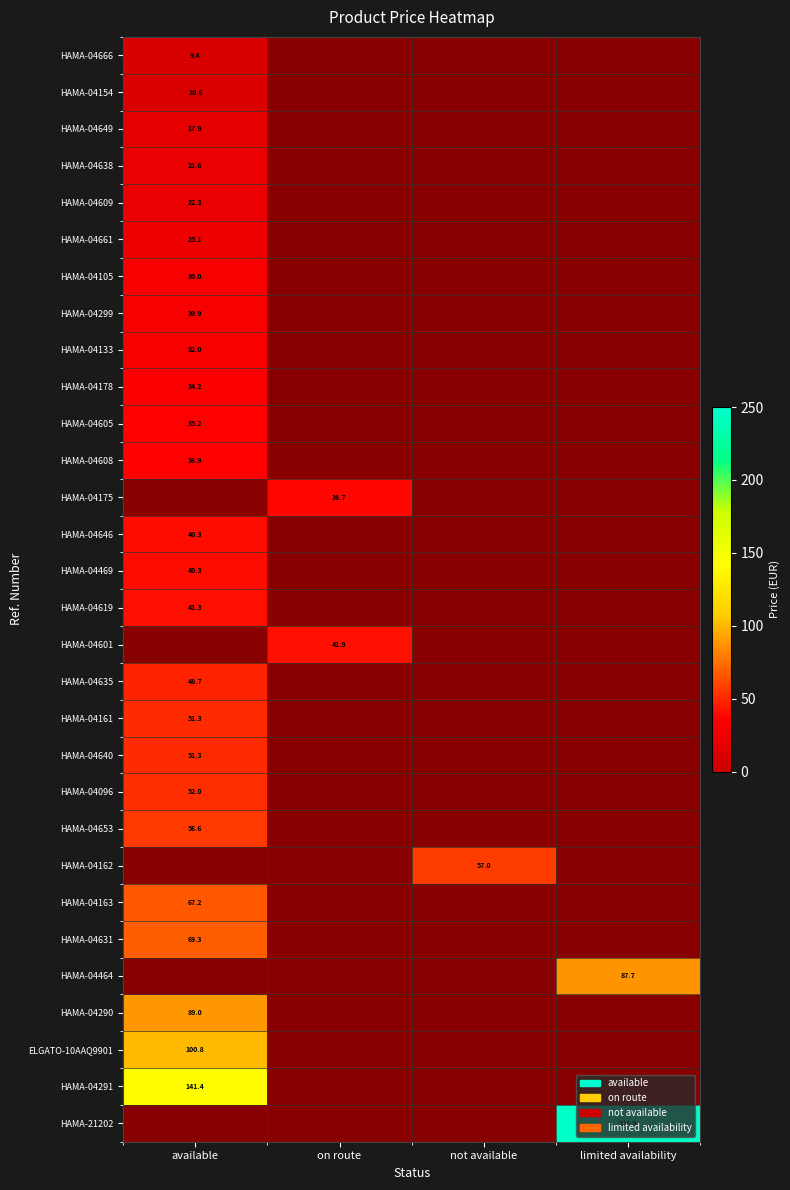

How many values in HAMA-04601 are above zero?

1